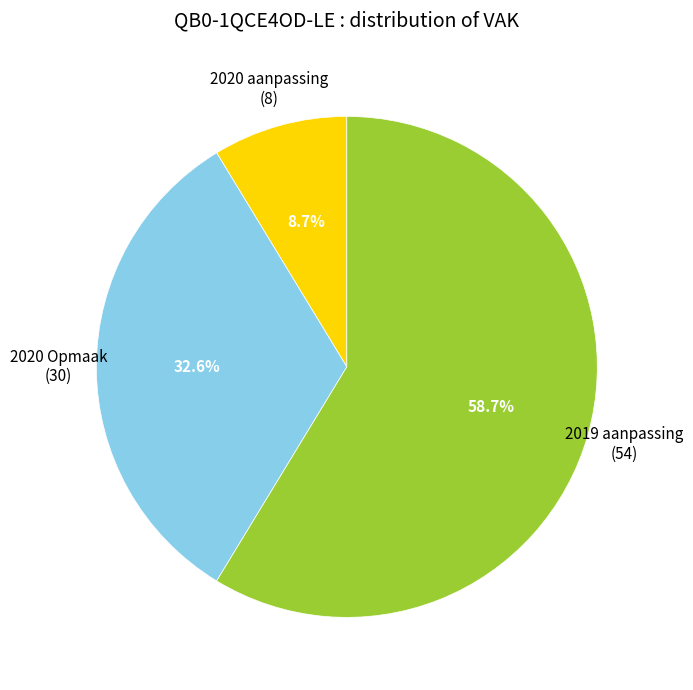

Count the number of slices in the pie.

3